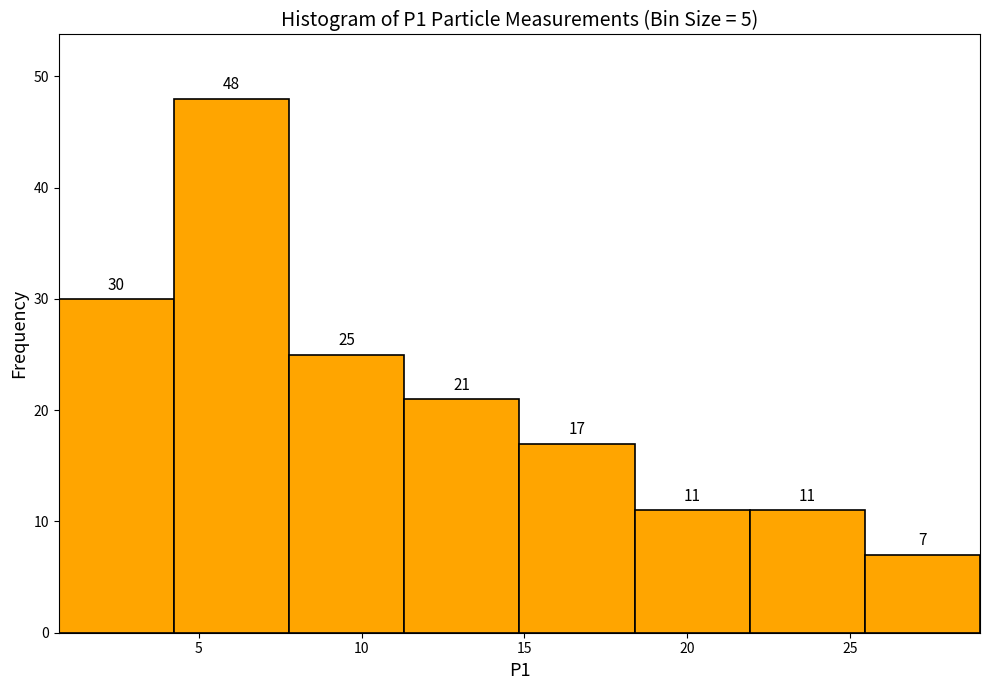

What is the height of the bar covering 0.5 to 4.0 on the x-axis? The bar edges are not printed on the chart, so give them approximately, as read against the axis.

30